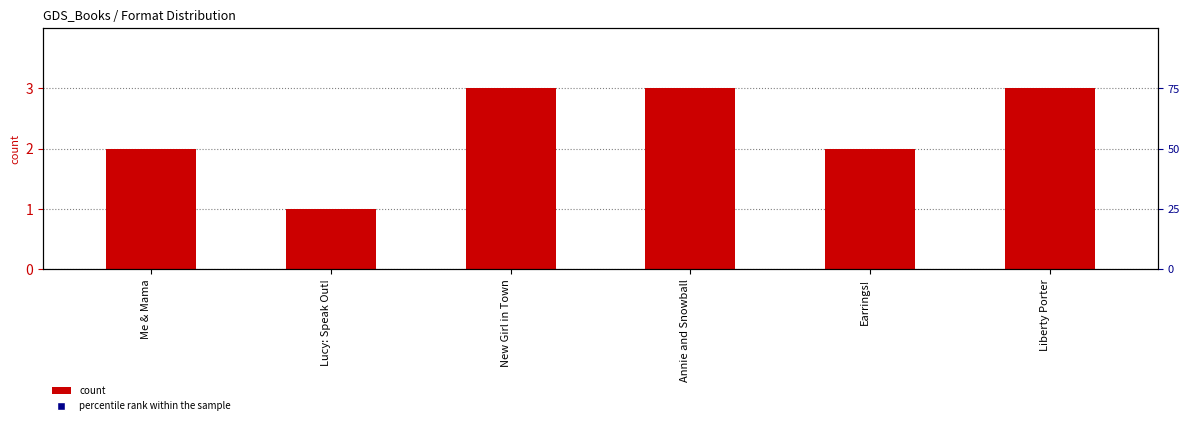

What is the total value across all series at Annie and Snowball?

78